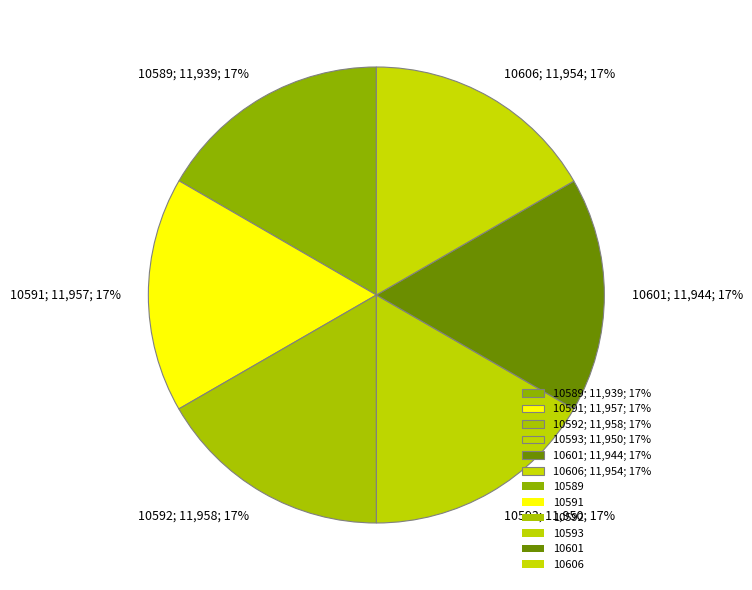

Is there any slice that represents more than half of the pie?

No